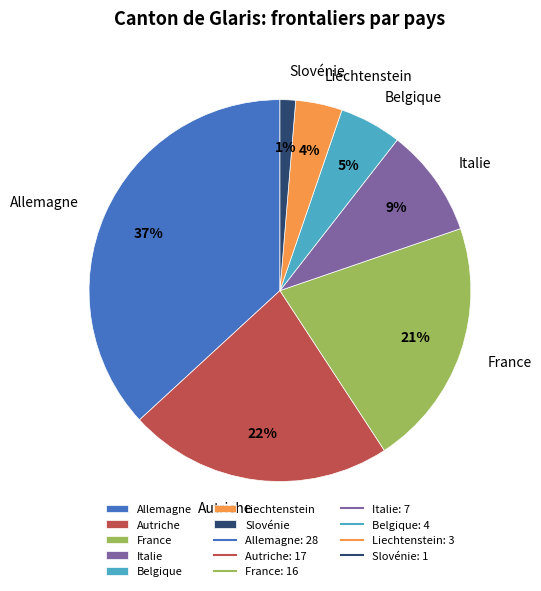

How many slices are in this pie chart?

7